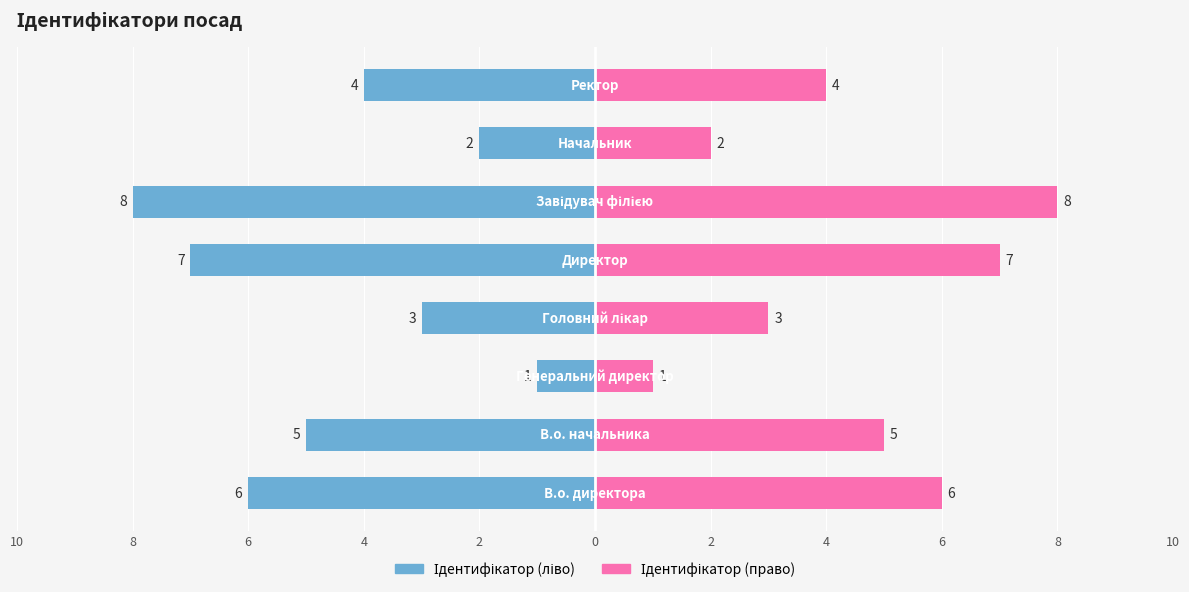

Which has a higher value, 10 or 4?

4